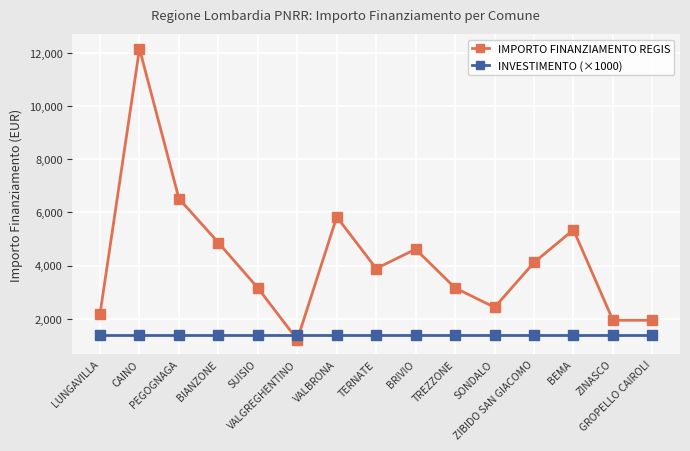

What is the average value of the INVESTIMENTO (×1000) series?

1400